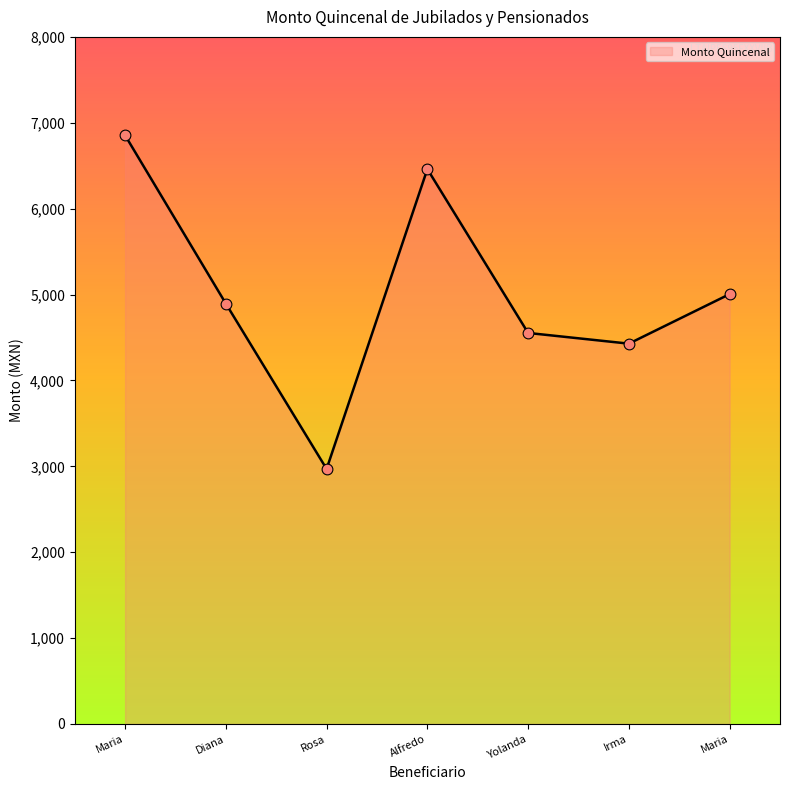

How many series are shown in this chart?

1